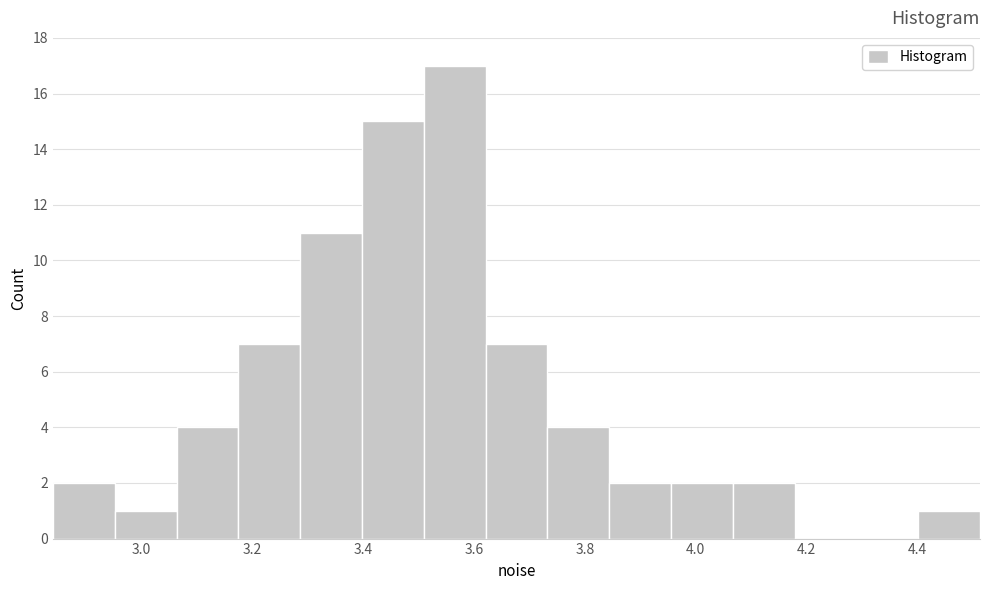

Reading left to right, transcribe this chart: for each bar, give the range it covers on the x-axis and its height. Neither the bar edges nor the heights are printed on the chart, so give them approximately, as read against the axes.

2.84 to 2.96: 2
2.96 to 3.06: 1
3.06 to 3.18: 4
3.18 to 3.28: 7
3.28 to 3.40: 11
3.40 to 3.50: 15
3.50 to 3.62: 17
3.62 to 3.74: 7
3.74 to 3.84: 4
3.84 to 3.96: 2
3.96 to 4.06: 2
4.06 to 4.18: 2
4.18 to 4.28: 0
4.28 to 4.40: 0
4.40 to 4.52: 1